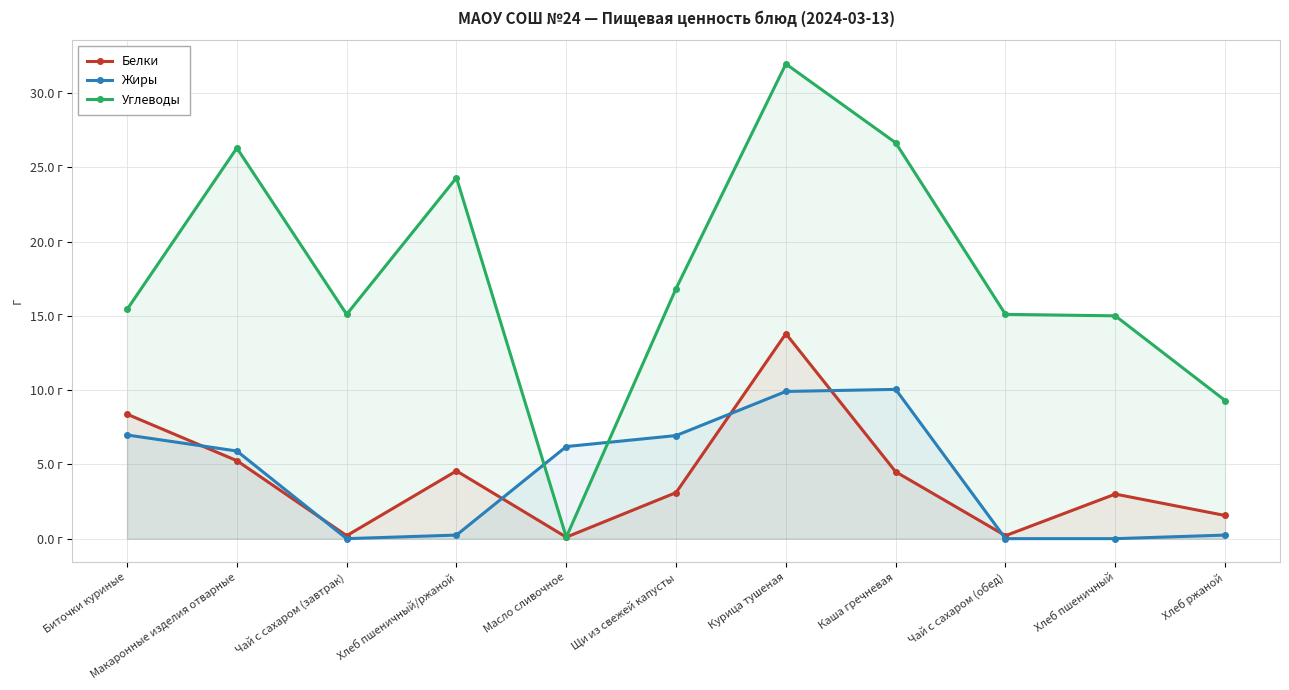

What is the label of the 10th point from the right?

Макаронные изделия отварные